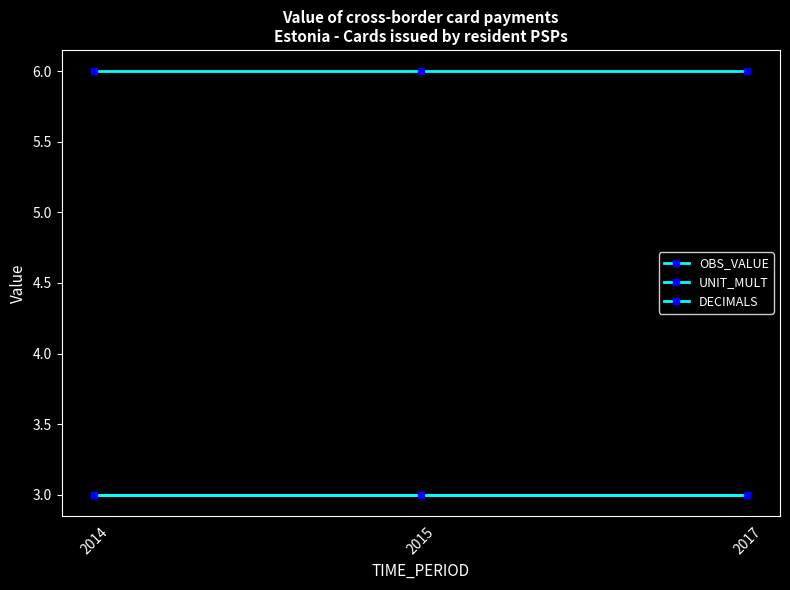

Rank the categories by DECIMALS value from highest to lowest.

2014, 2015, 2017